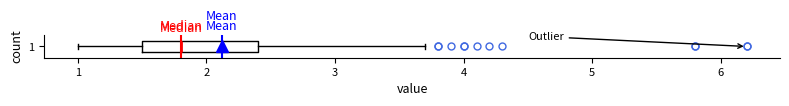

Transcribe this box plot: give where the median line is, the range the box spans, and where the two whiskers end, as read against the x-axis. The values are not printed on the chart, so give them approximately, as read against the axis.

median 1.8, box 1.5 to 2.4, whiskers 1.0 to 3.7